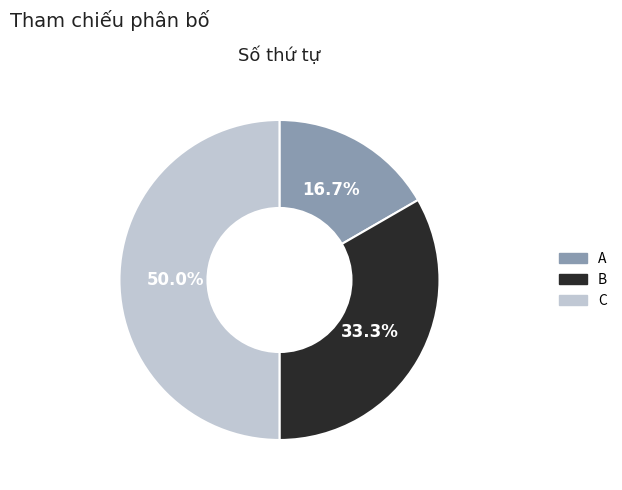

To the nearest percent, what is the difference between the largest and smallest slice percentages?

33%